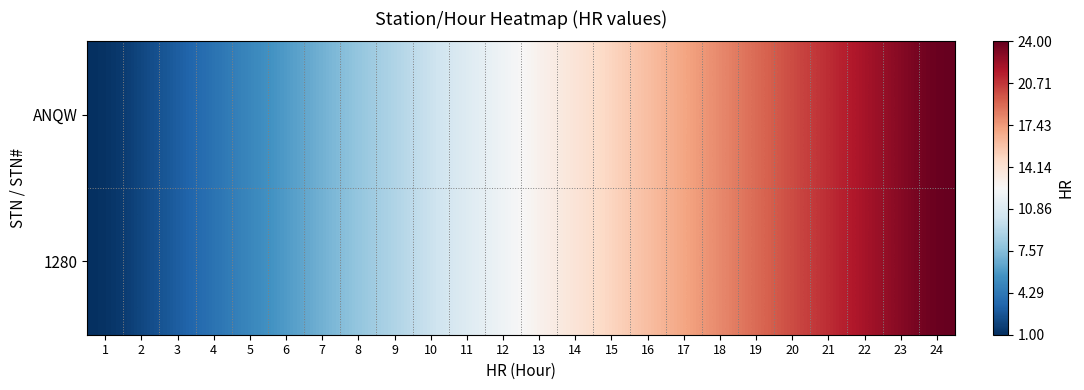

Reading left to right, transcribe all the data shown in this chart.

ANQW: 1=1	2=2	3=3	4=4	5=5	6=6	7=7	8=8	9=9	10=10	11=11	12=12	13=13	14=14	15=15	16=16	17=17	18=18	19=19	20=20	21=21	22=22	23=23	24=24
1280: 1=1	2=2	3=3	4=4	5=5	6=6	7=7	8=8	9=9	10=10	11=11	12=12	13=13	14=14	15=15	16=16	17=17	18=18	19=19	20=20	21=21	22=22	23=23	24=24